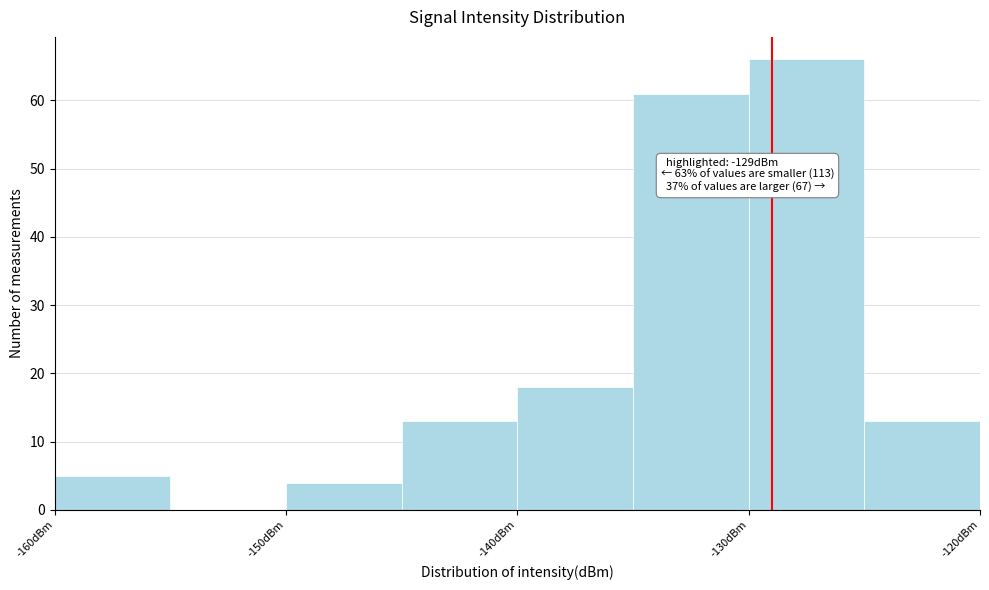

Which range on the x-axis has the tallest bar?

-130 to -125